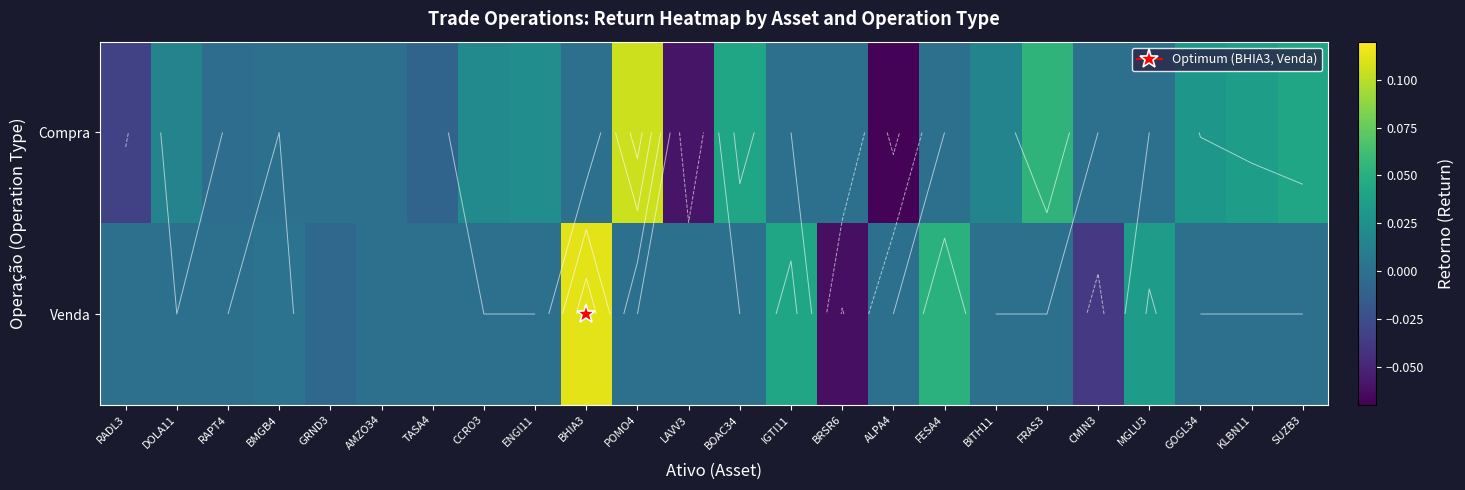

How many series are shown in this chart?

2